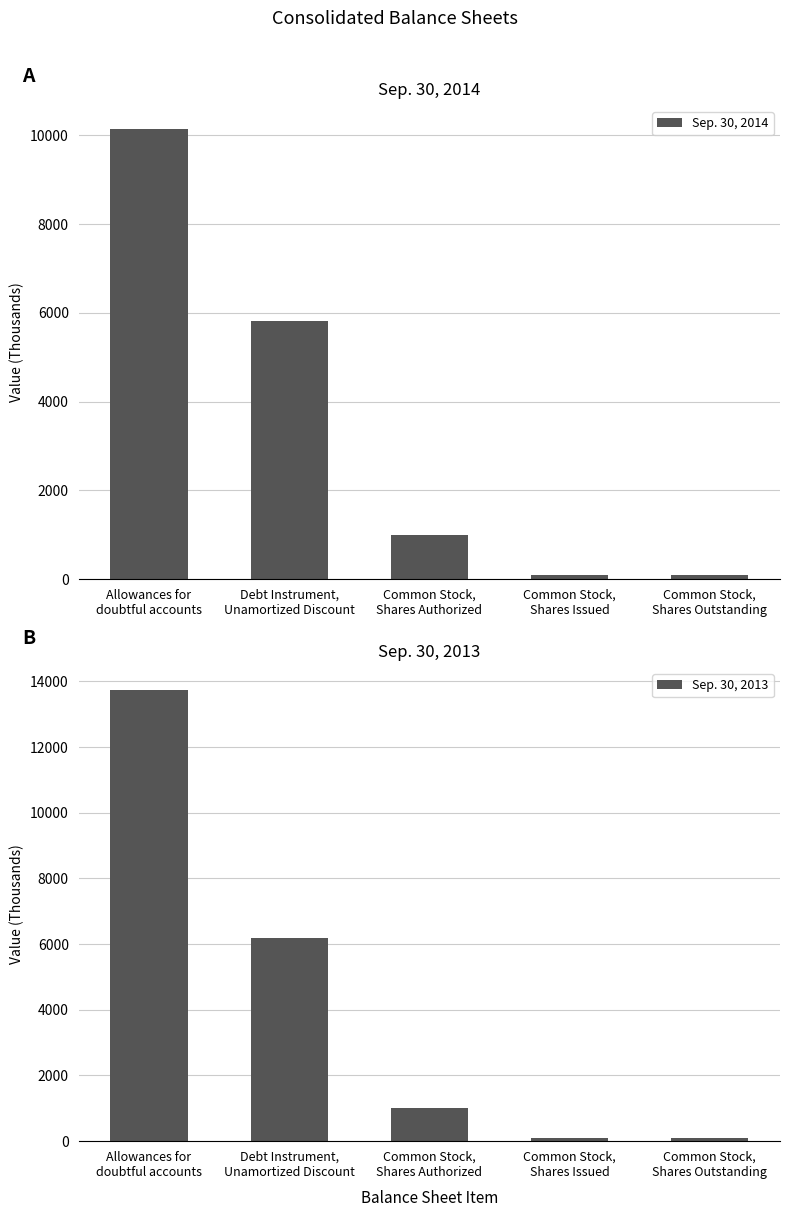

The value of Sep. 30, 2013 at Common Stock,
Shares Authorized is 1707. True or false?

False